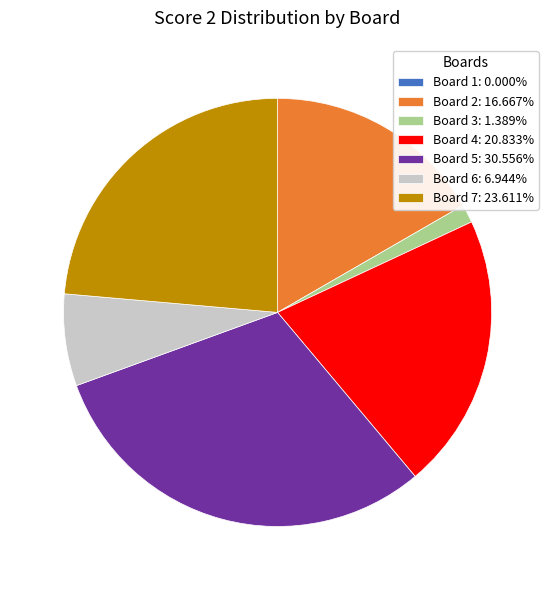

Approximately how many times larger is the value at Board 4 compared to Board 3?

15.0